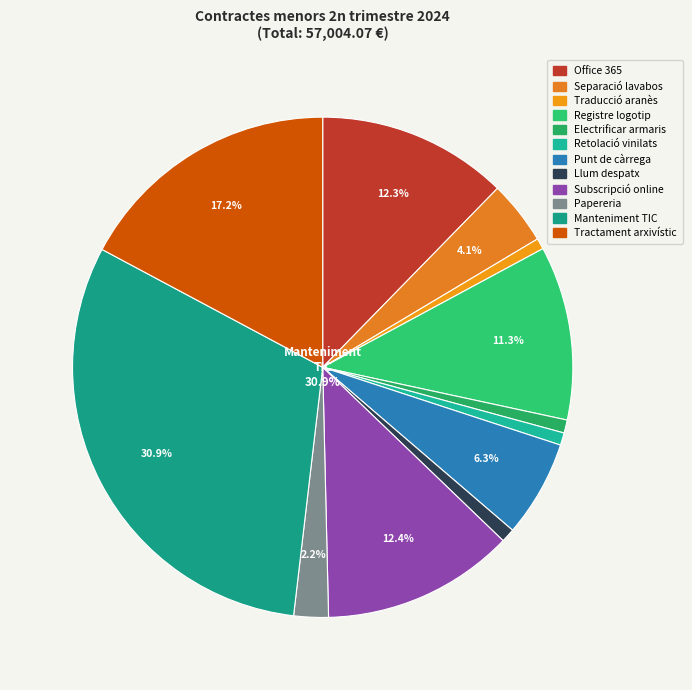

Which slice is the smallest?

Servei traducció aranès